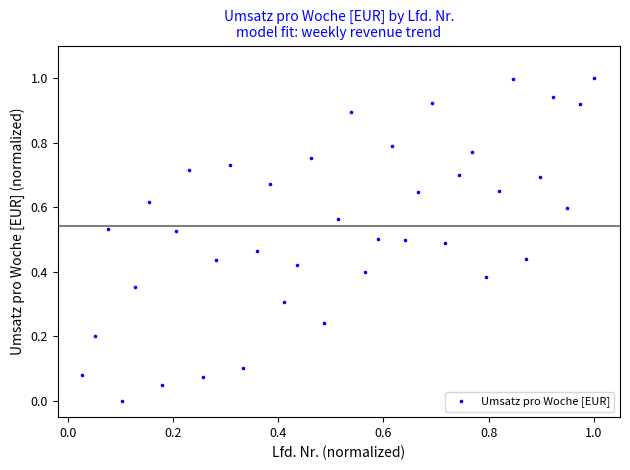

What is the range of Y values (max minus min)?

1.0